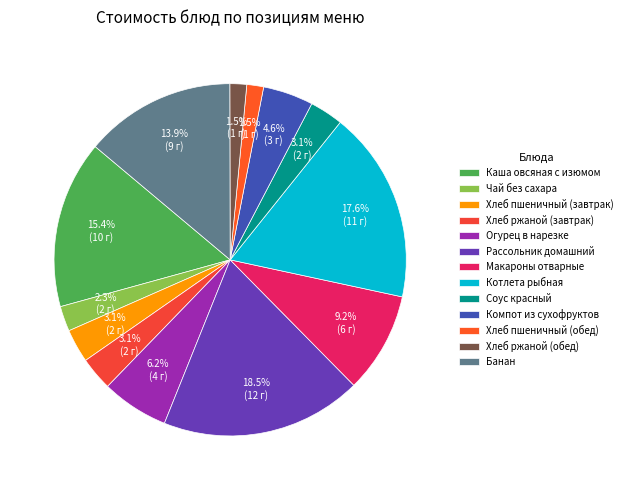

How many segments does this pie chart have?

13